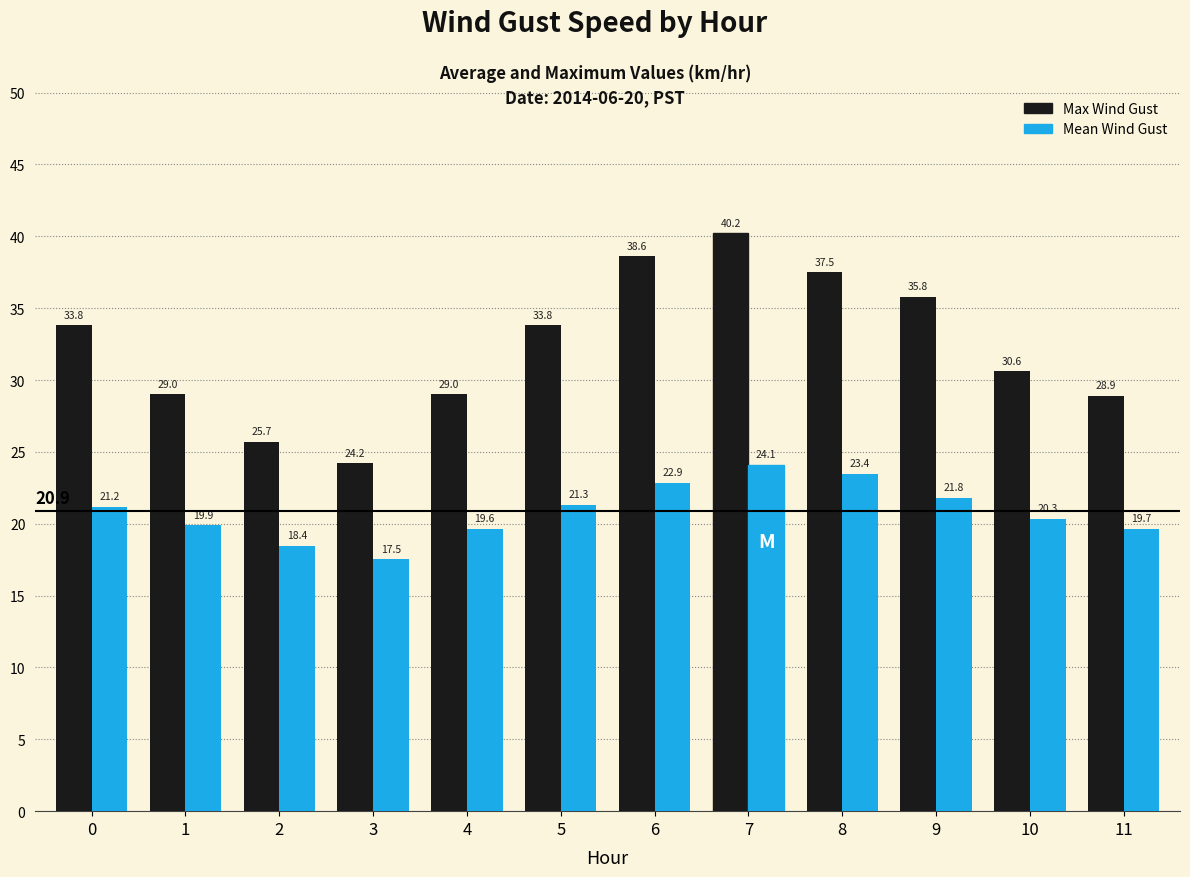

Rank the series by their average value, from lowest to highest.

Mean Wind Gust, Max Wind Gust